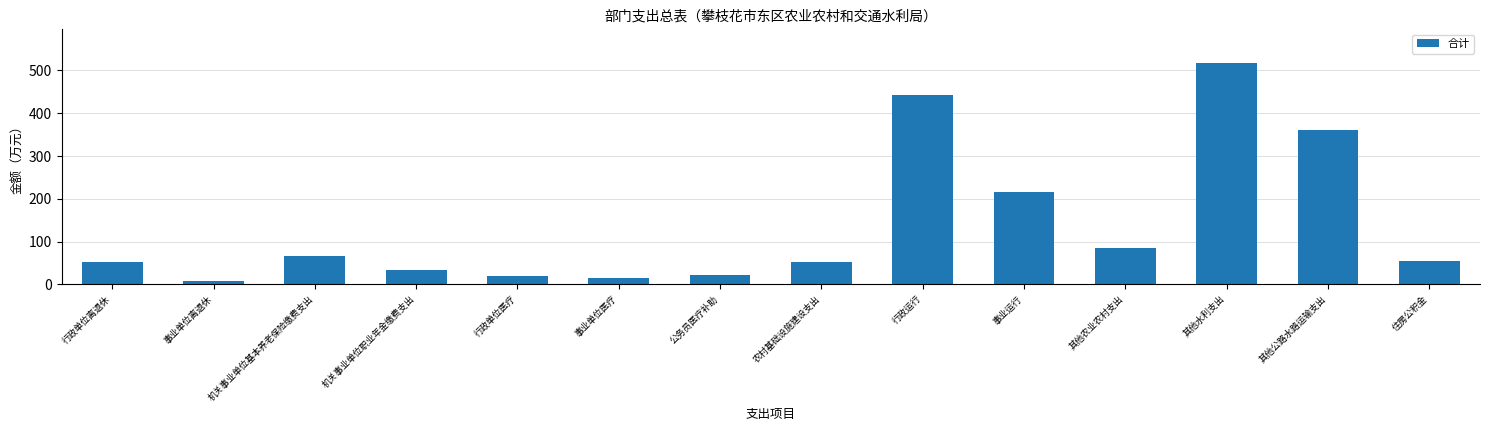

How many values are below 54?

7